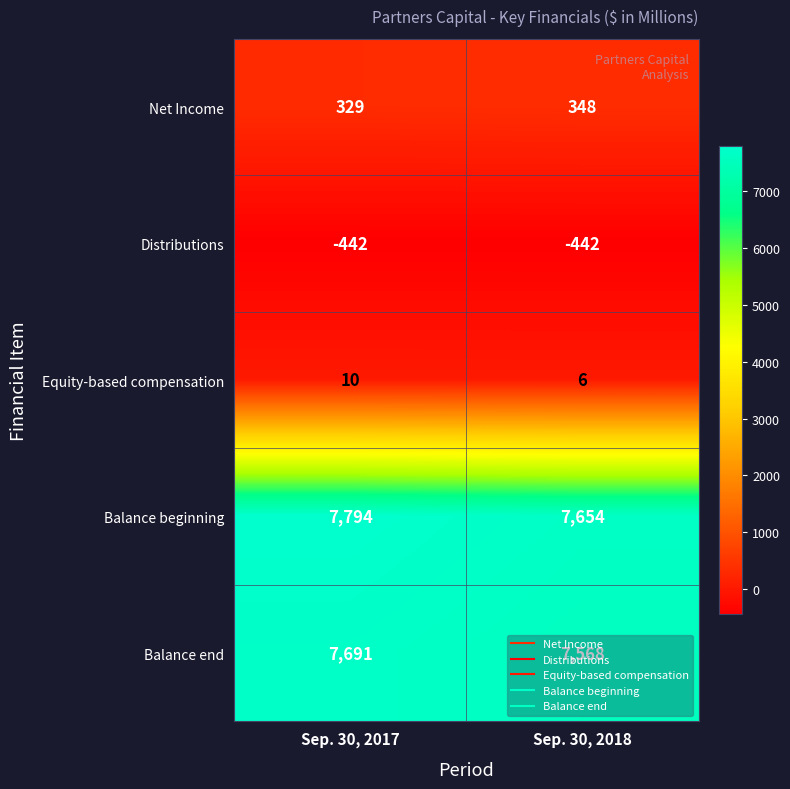

How many categories are shown in the chart?

2